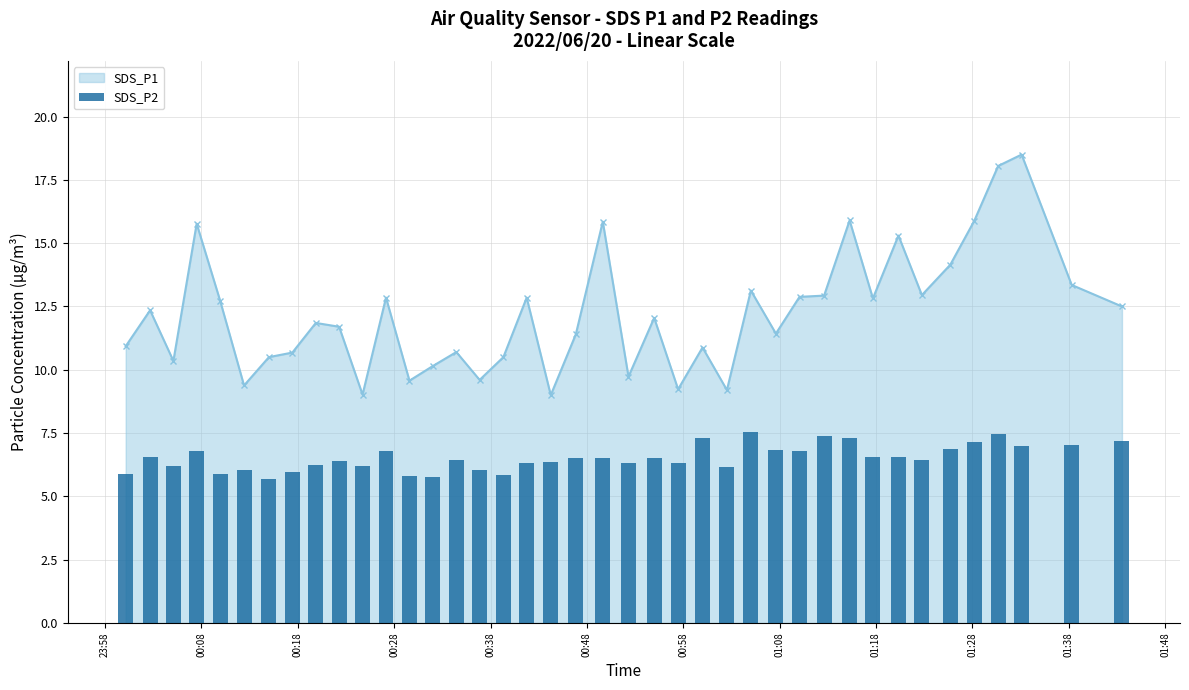

What is the value of the SDS_P1 point at the 15th from the left?

10.7